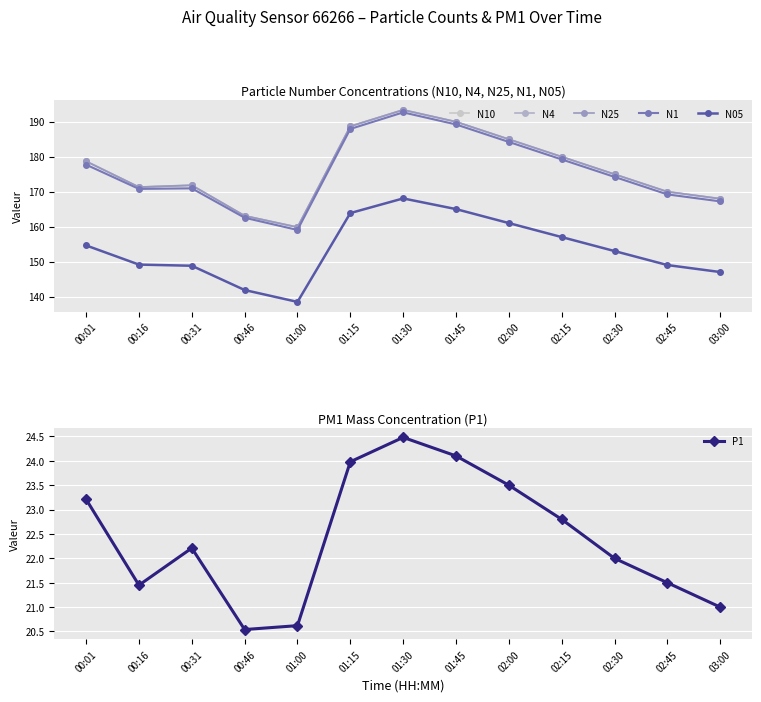

What is the sum of all N4 values?

2294.8